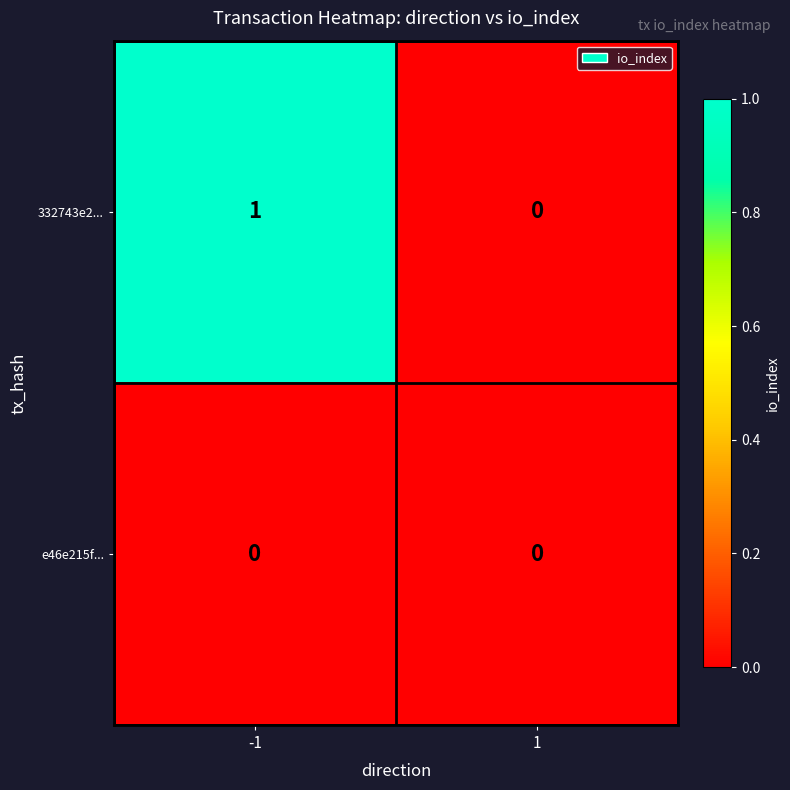

Reading right to left, extract all data points from this chart.

332743e2...: 0	1
e46e215f...: 0	0